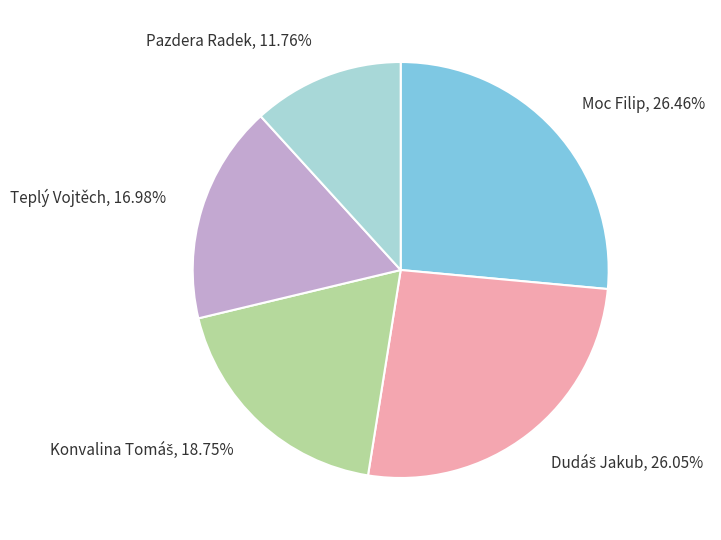

Does Pazdera Radek account for over 50% of the chart?

No